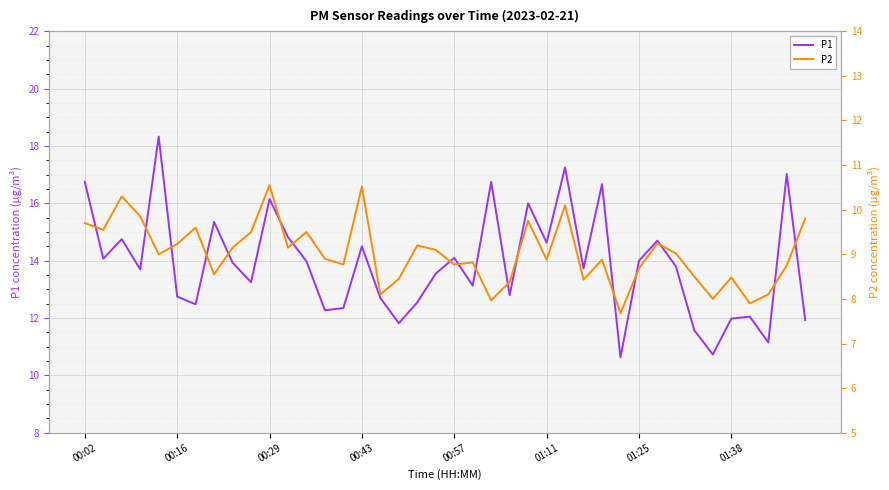

Rank the series by their average value, from highest to lowest.

P1, P2